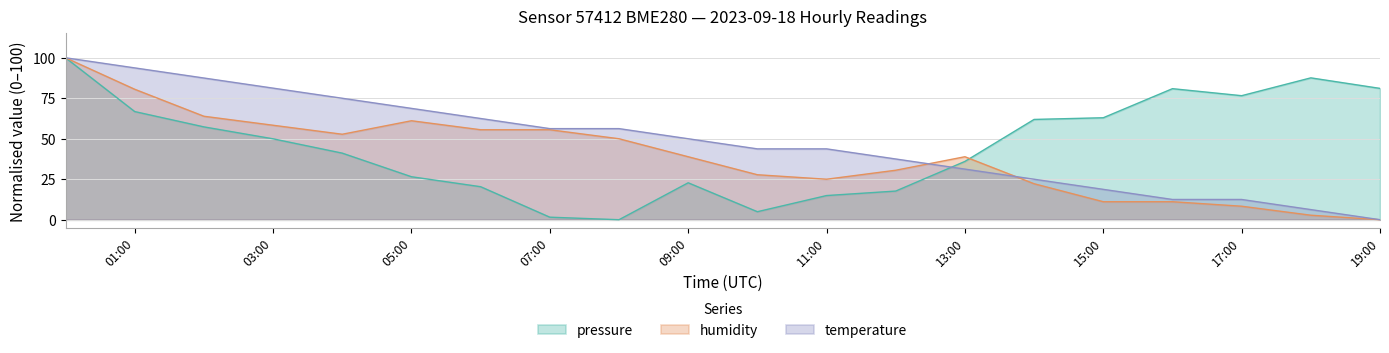

What is the label of the 15th point from the left?

14:00